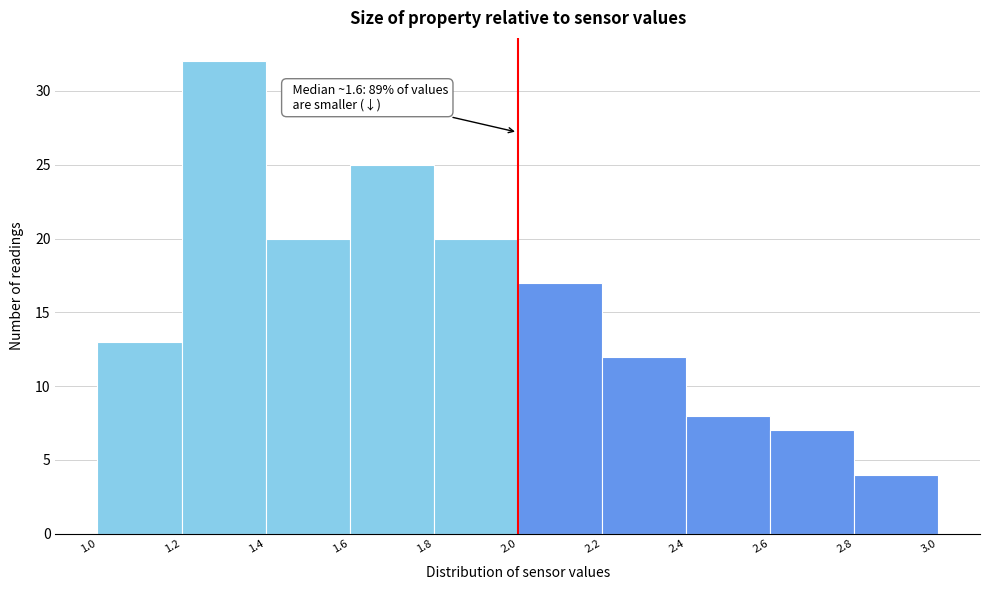

Over which range of the x-axis is the bar tallest?

1.2 to 1.4